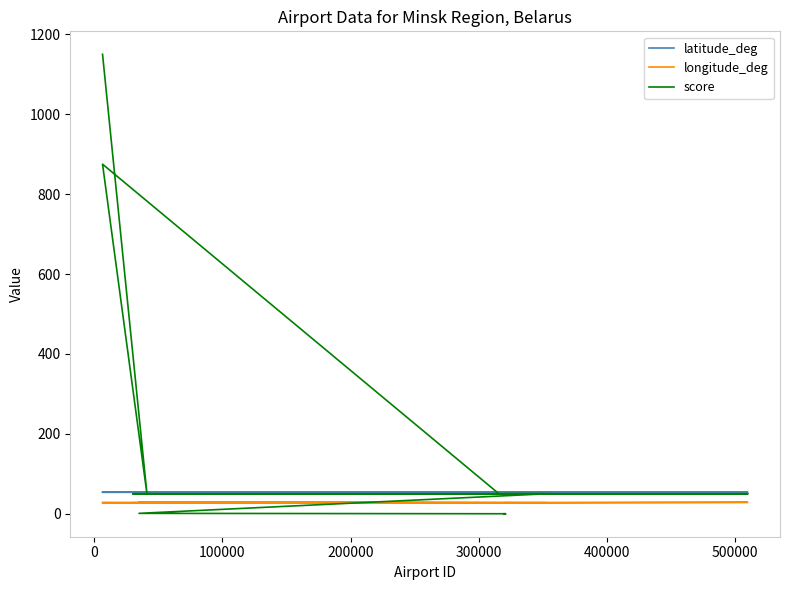

How many values in the score series exceed 50?

2